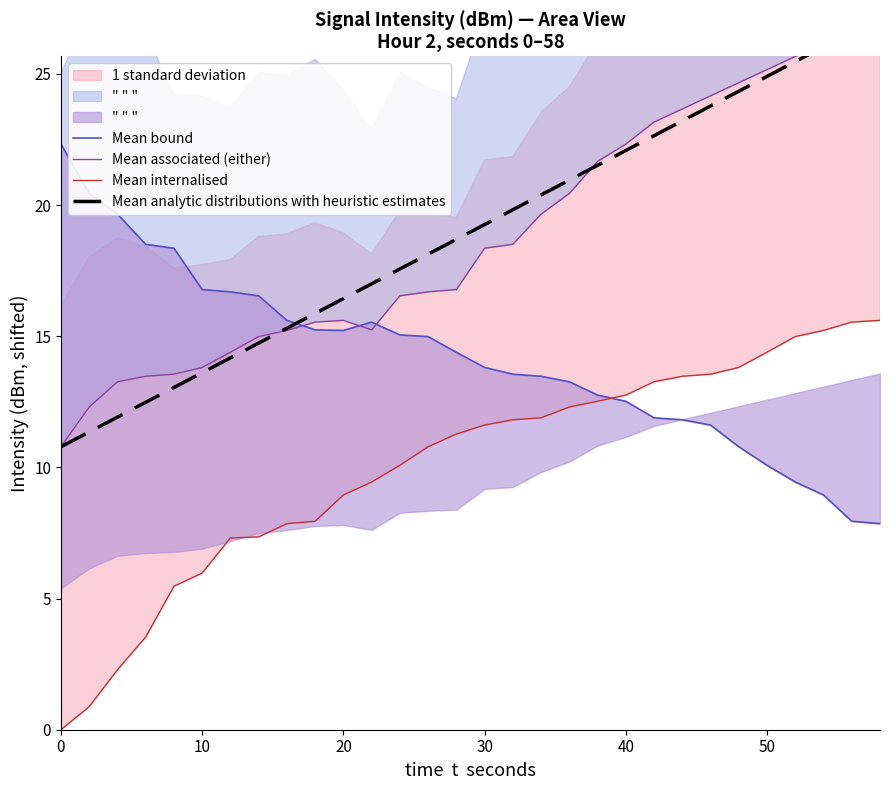

Does the chart have visible grid lines?

No